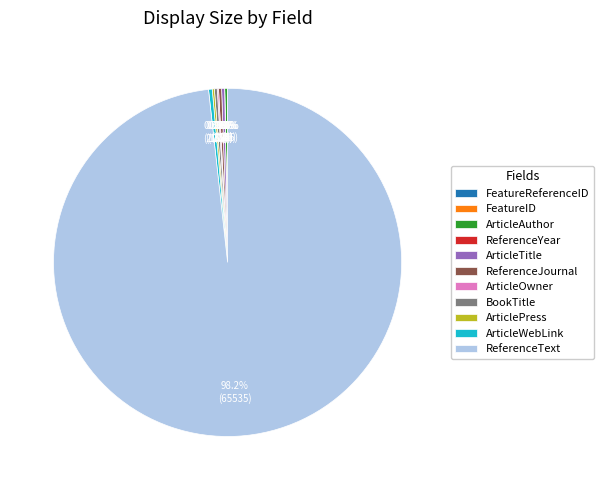

To the nearest percent, what is the average slice percentage?

9%